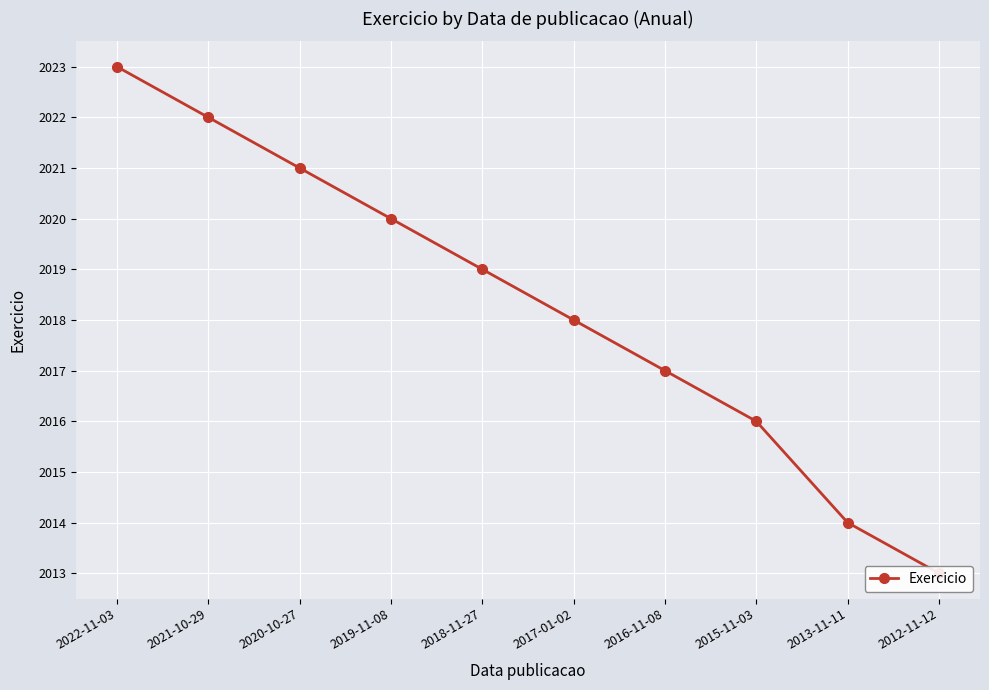

What is the difference between the maximum and minimum values?

10